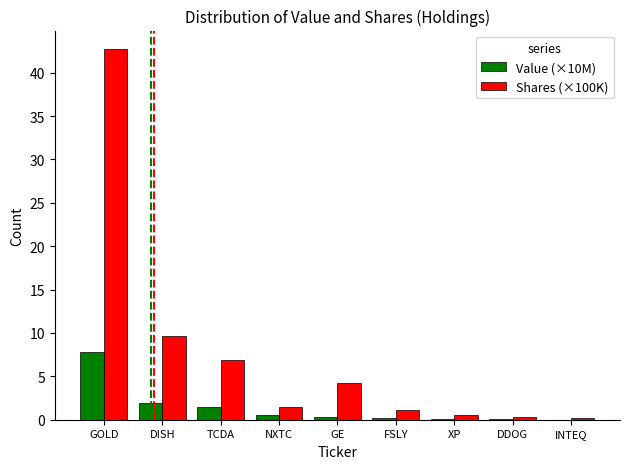

What is the average value of the Value (×10M) series?

1.4